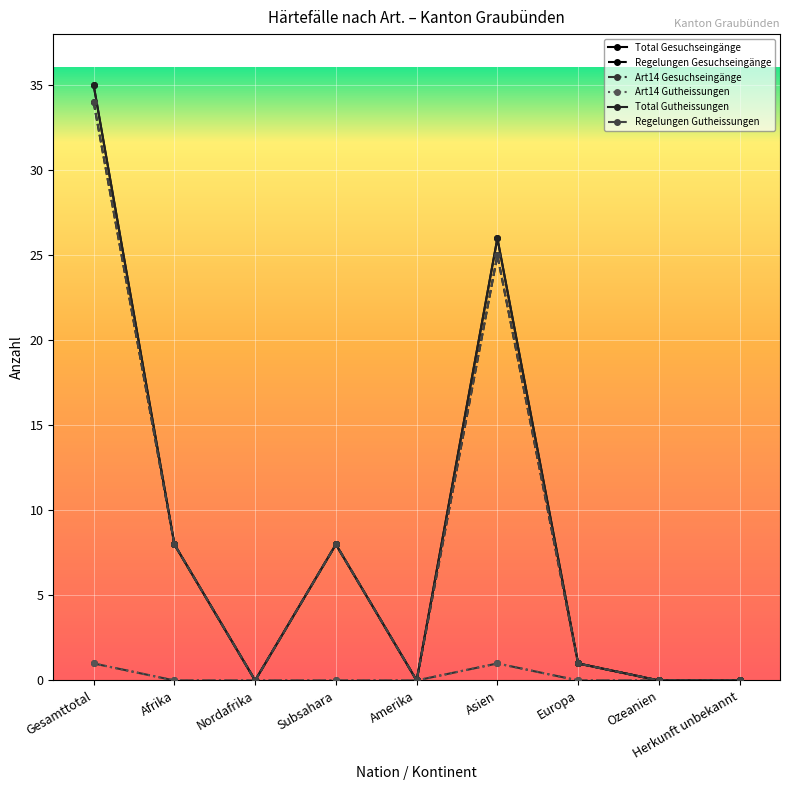

Which series changed the most between Subsahara and Asien?

Total Gesuchseingänge